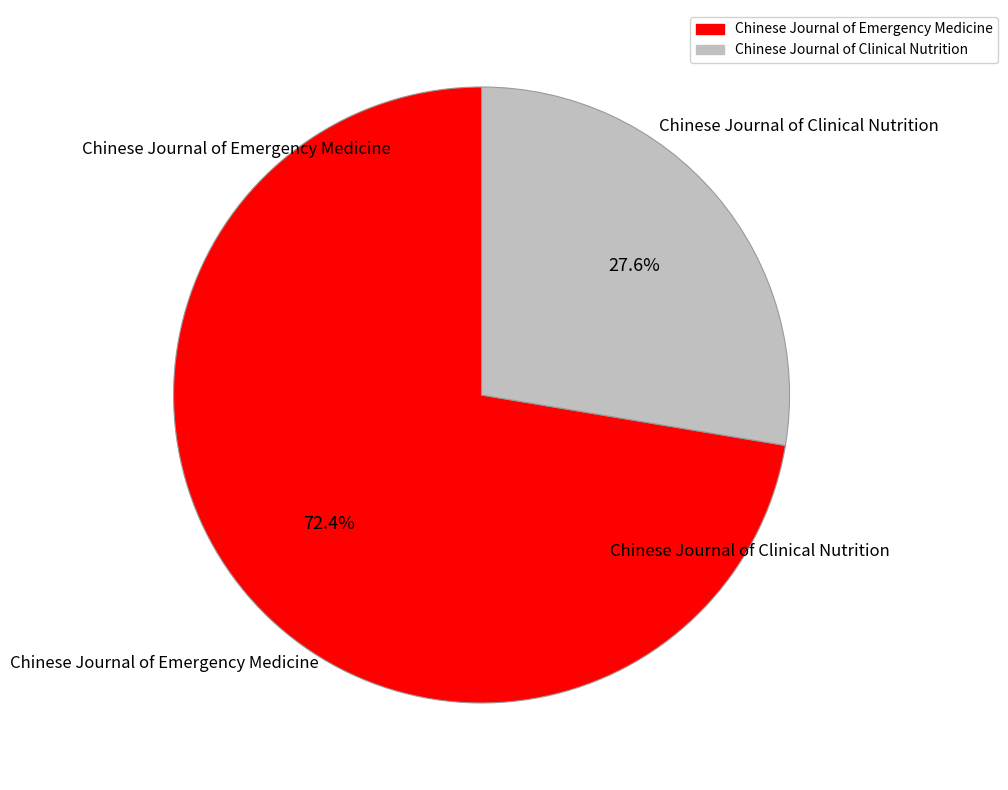

What is the total percentage of Chinese Journal of Emergency Medicine and Chinese Journal of Clinical Nutrition?

100.0%